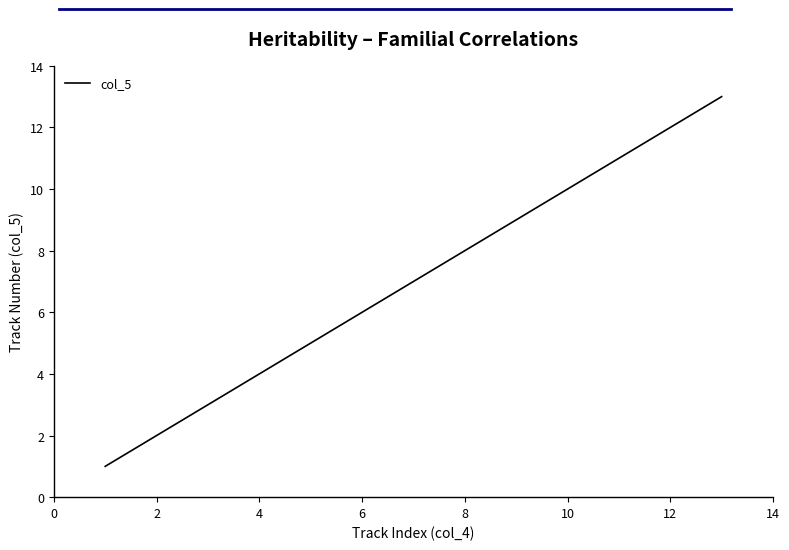

True or false: there are more than 0 points higher than both neighbors.

False